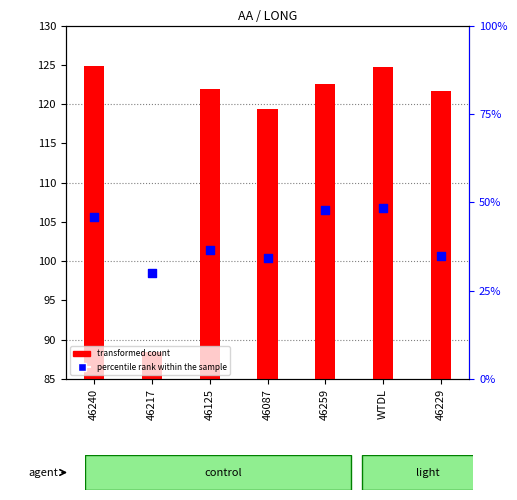

Which series has the largest total across all categories?

transformed count